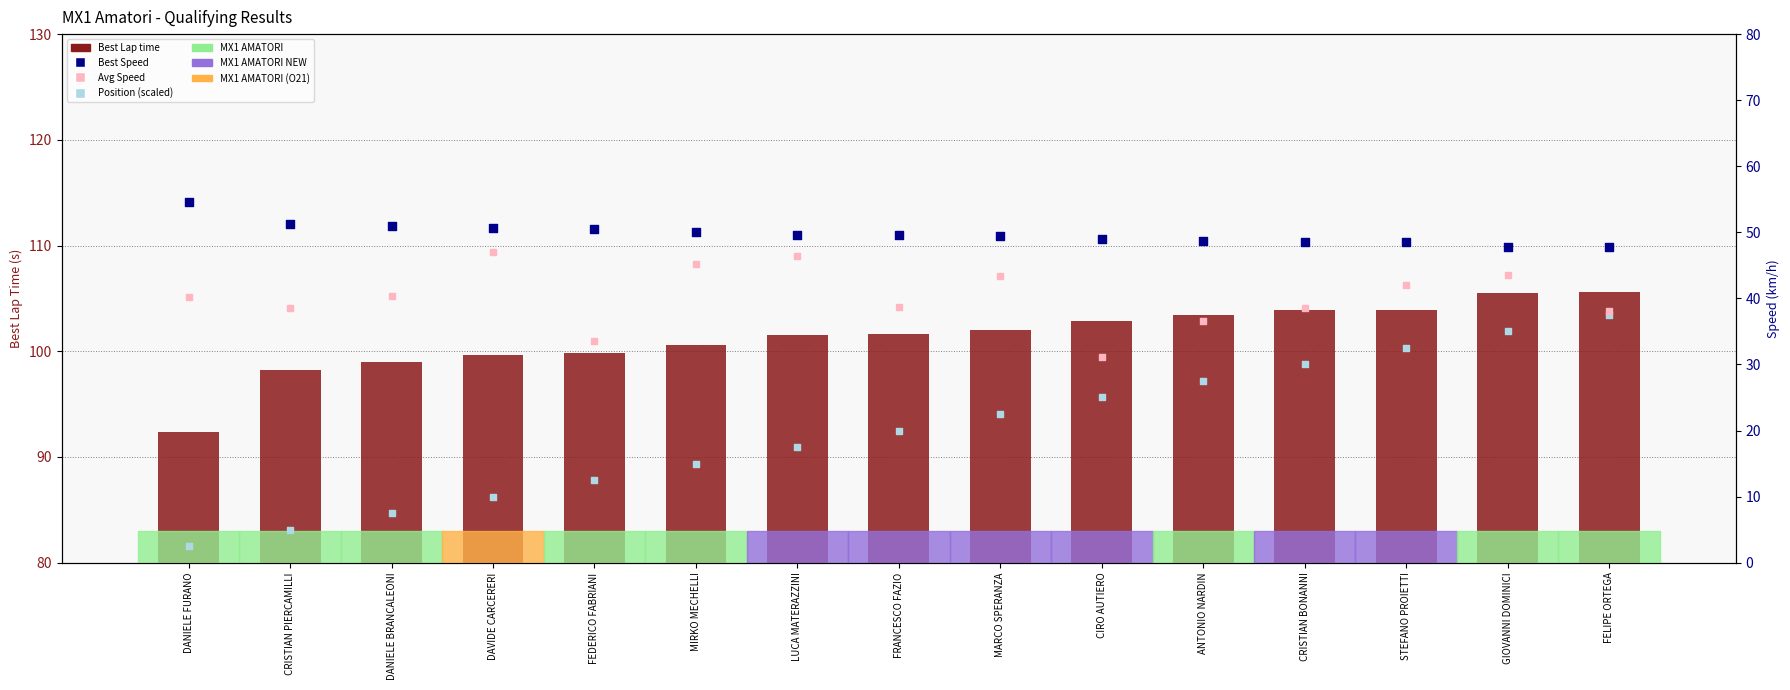

Is the value of Position (scaled) at DANIELE BRANCALEONI greater than the value of Avg Speed at GIOVANNI DOMINICI?

No